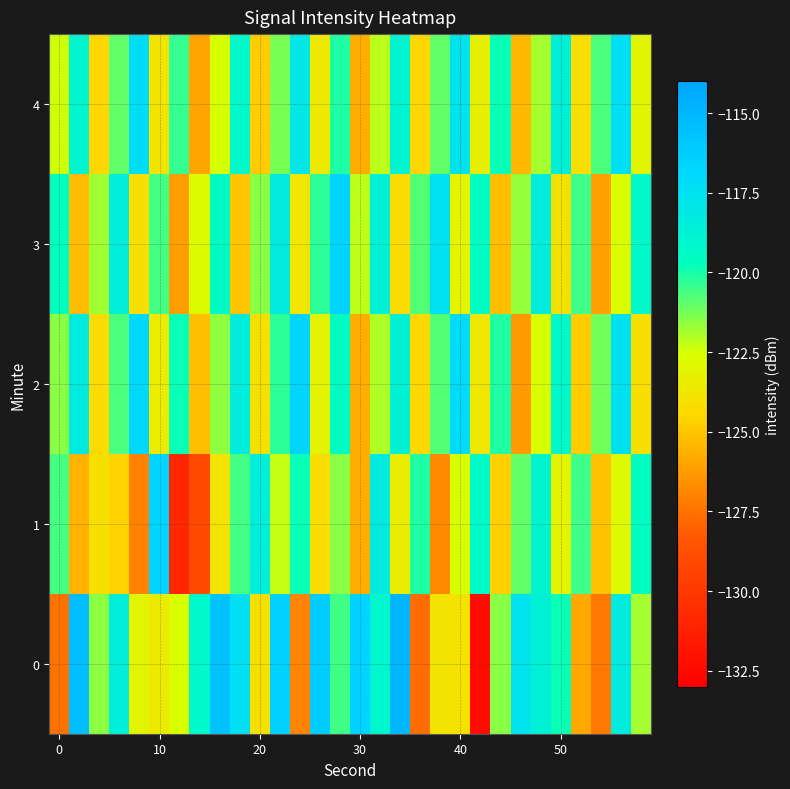

What is the minimum value shown in the chart?

-132.4